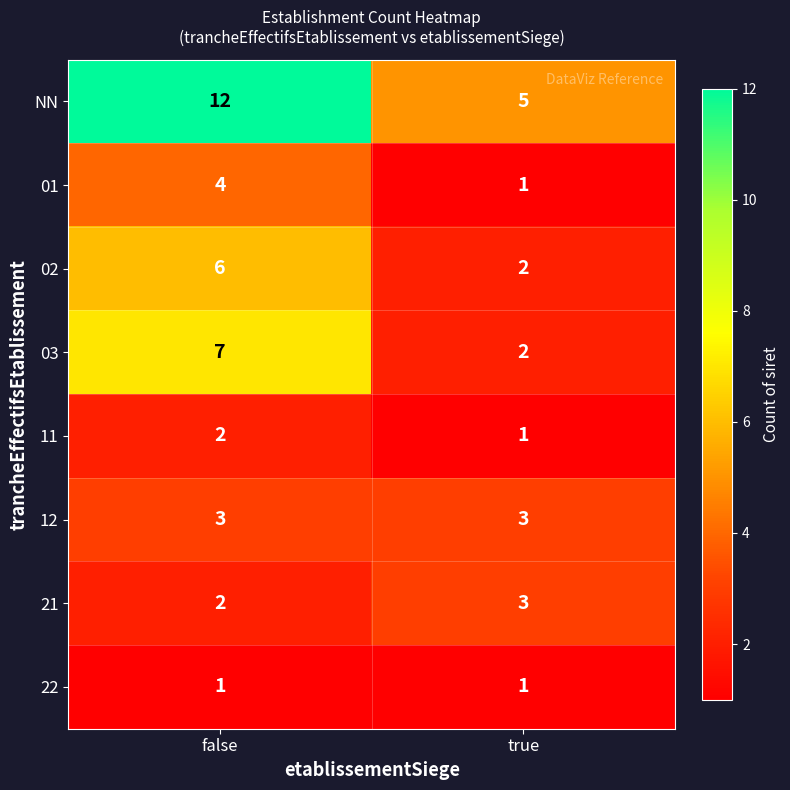

Reading right to left, list all the values displayed in this chart.

NN: true=5	false=12
01: true=1	false=4
02: true=2	false=6
03: true=2	false=7
11: true=1	false=2
12: true=3	false=3
21: true=3	false=2
22: true=1	false=1